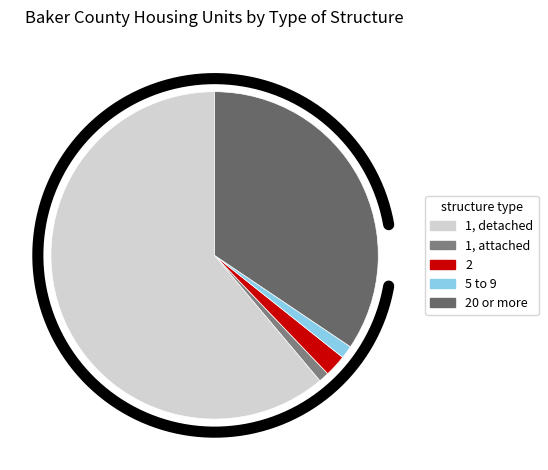

Which slice is the largest?

1, detached